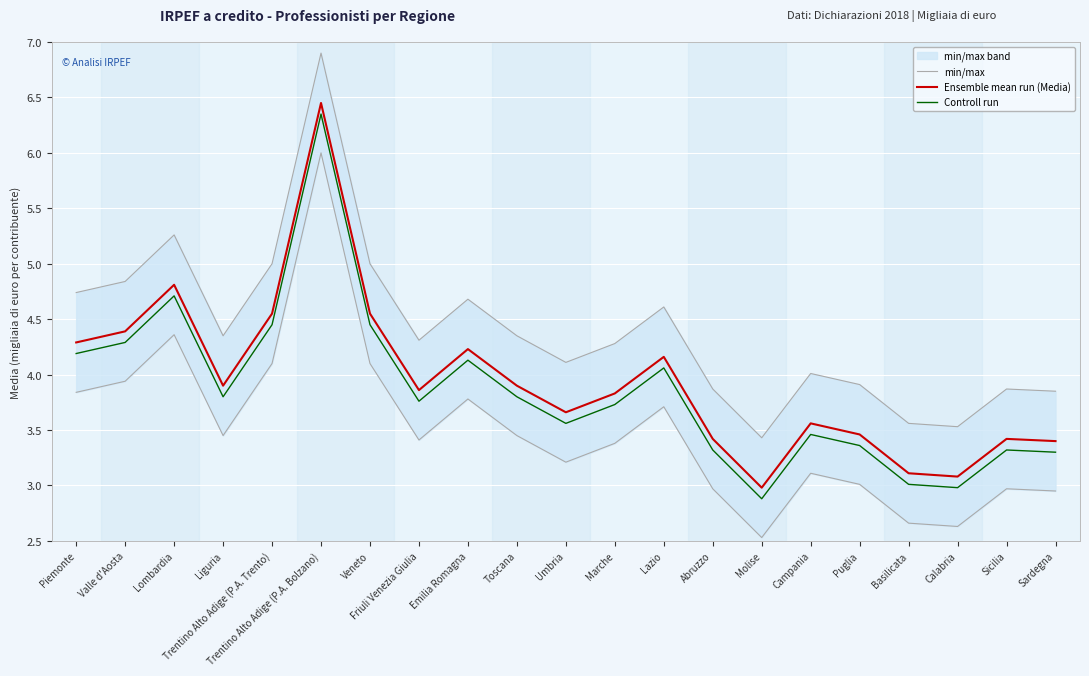

At which label does Ensemble mean run (Media) reach its peak?

Trentino Alto Adige (P.A. Bolzano)